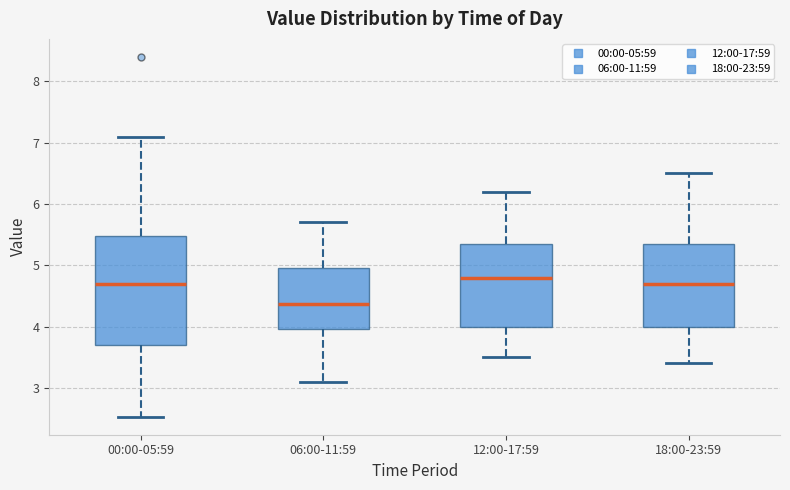

Where is the upper edge of the box for 12:00-17:59 on the y-axis? The values are not printed on the chart, so give them approximately, as read against the axis.

5.4